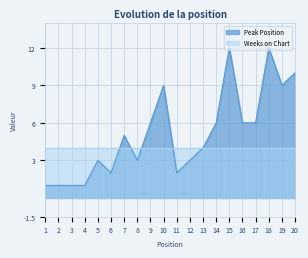

Reading left to right, what are all the values shown in this chart?

1=1	2=1	3=1	4=1	5=3	6=2	7=5	8=3	9=6	10=9	11=2	12=3	13=4	14=6	15=12	16=6	17=6	18=12	19=9	20=10